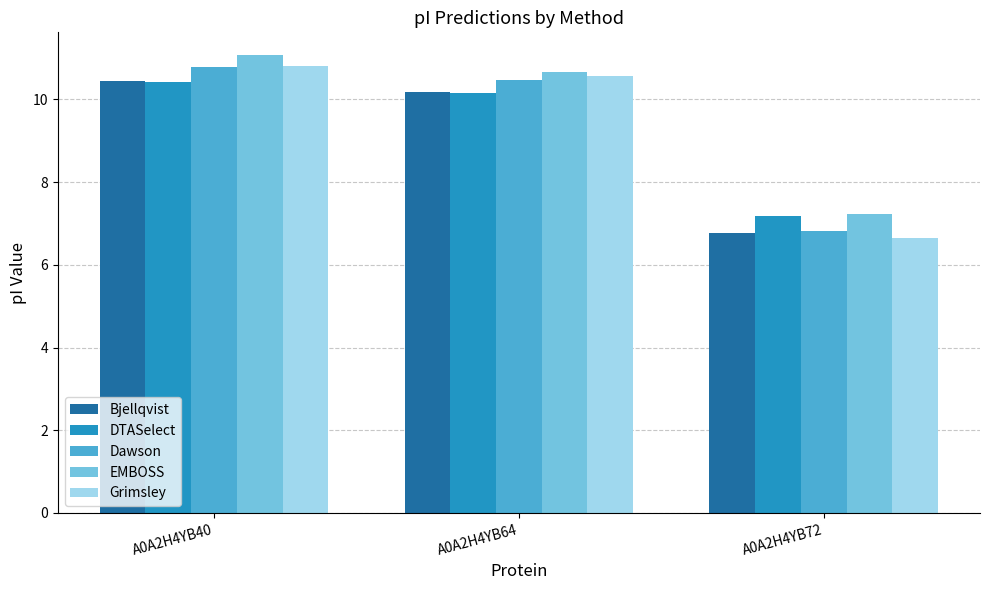

The value of DTASelect at A0A2H4YB72 is 7.2. True or false?

True